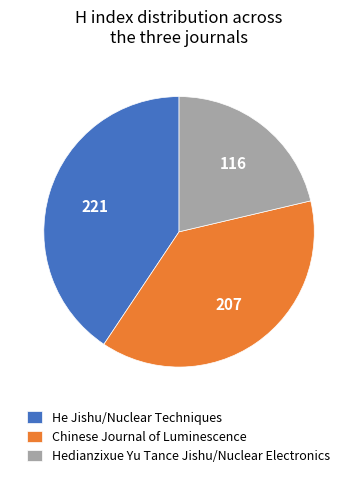

Which category has the biggest portion of the pie?

He Jishu/Nuclear Techniques